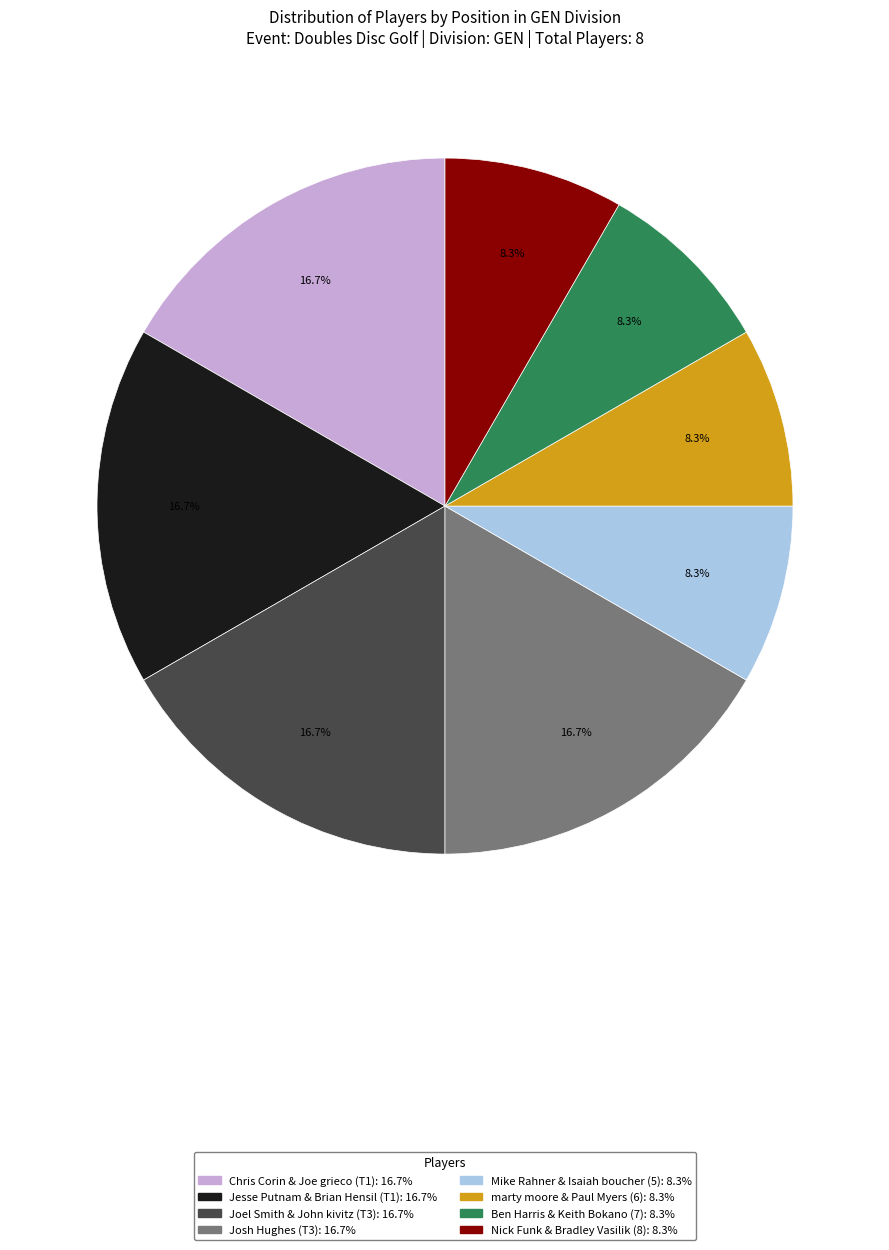

The Chris Corin & Joe grieco (T1) slice represents 17% of the pie. True or false?

True